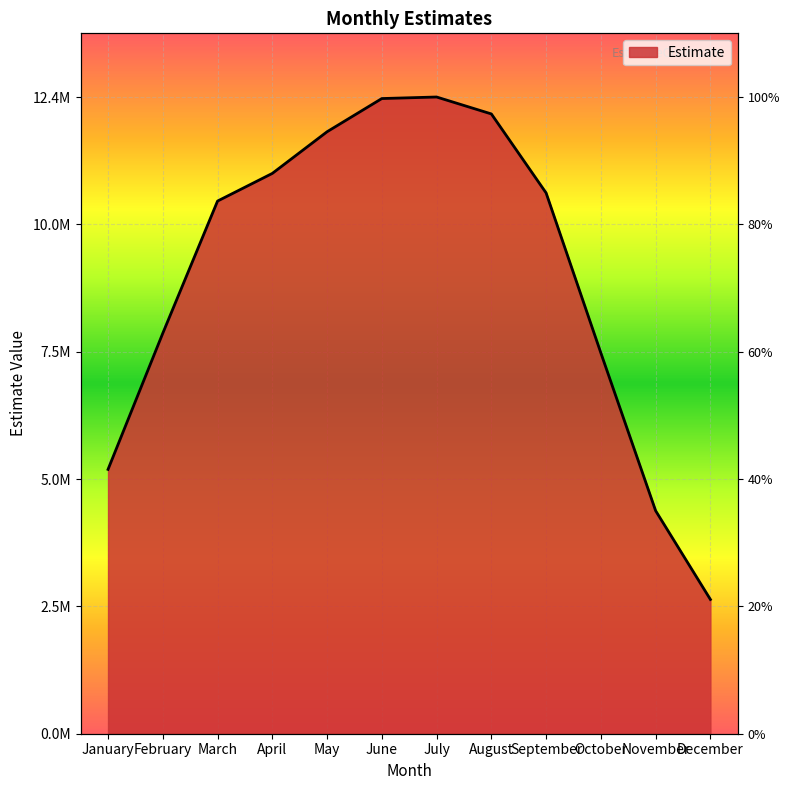

How many data points does each series have?

12